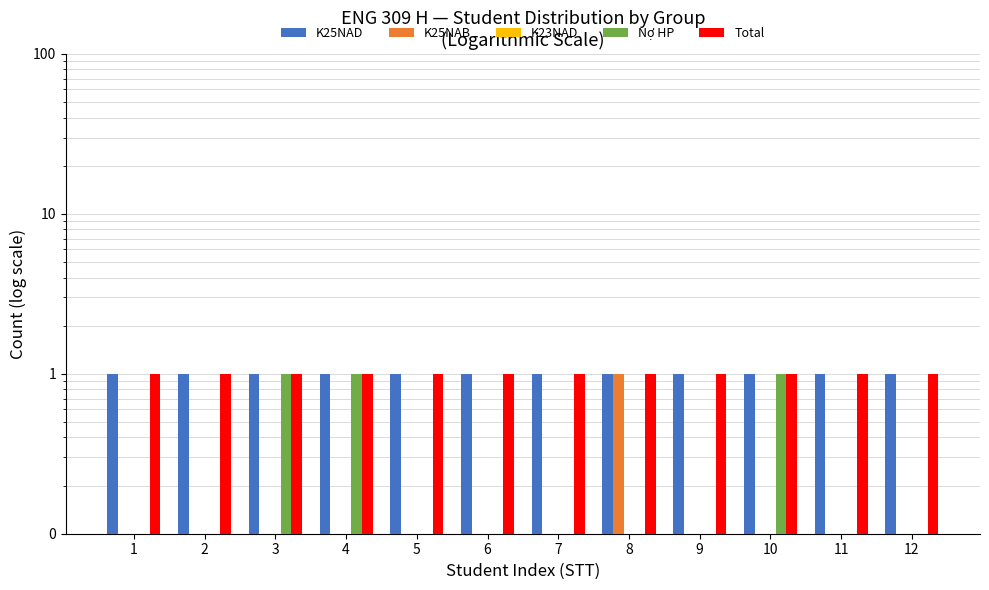

The K25NAD series shows 0.4 at 4. True or false?

False